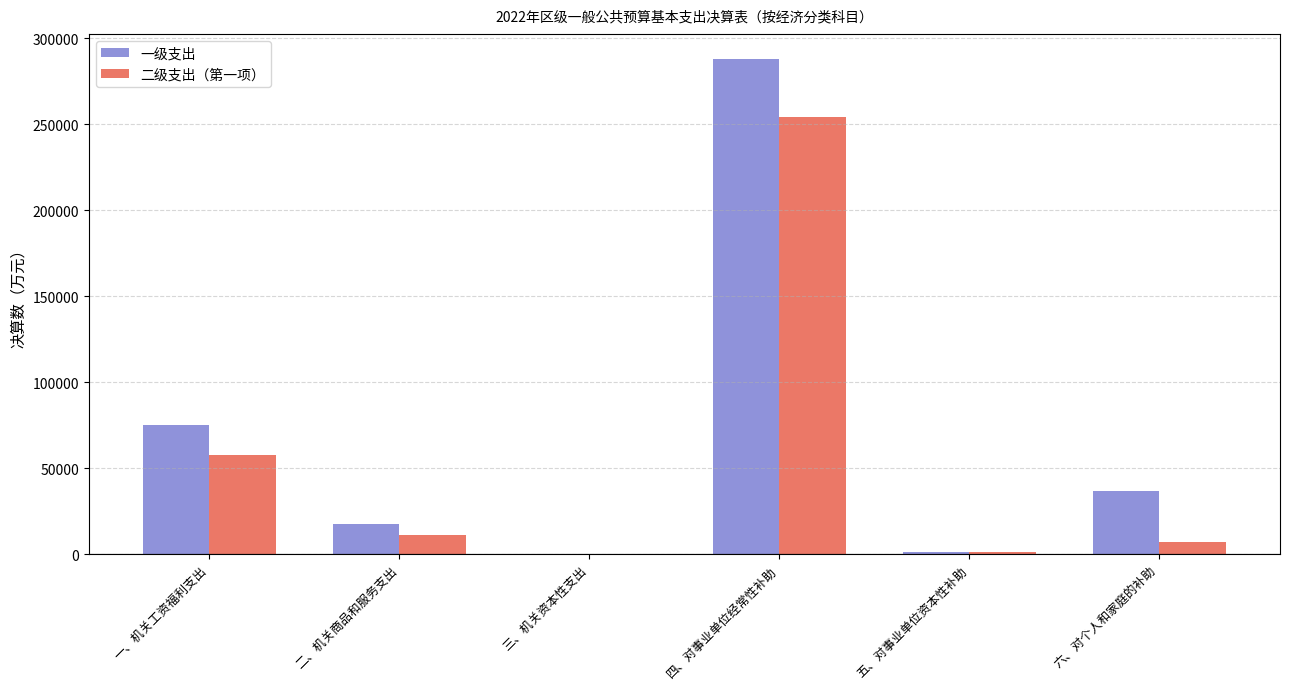

Which label corresponds to the largest value in the chart?

四、对事业单位经常性补助